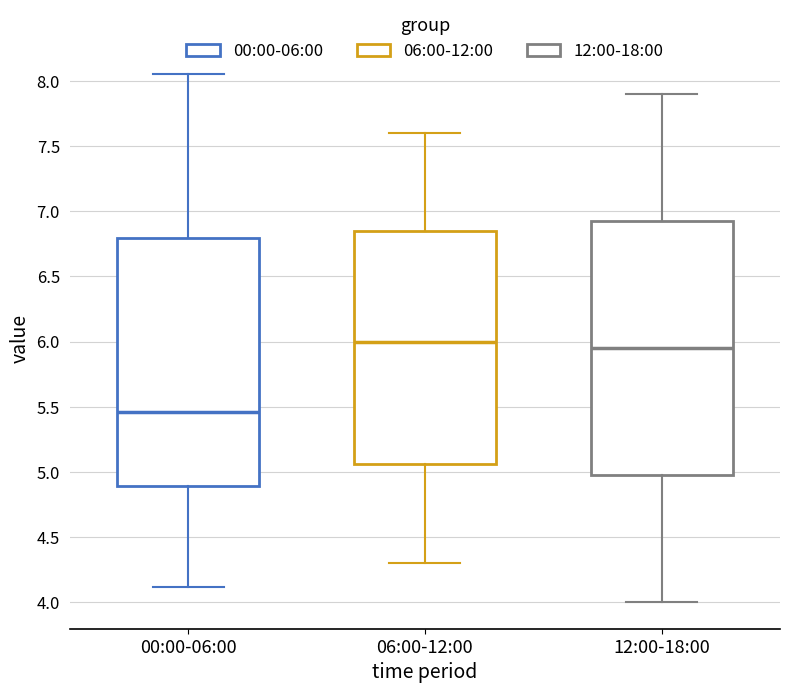

Reading left to right, transcribe this box plot: for each box, give where its median line is, the range the box spans, and where its two whiskers end, as read against the y-axis. The values are not printed on the chart, so give them approximately, as read against the axis.

00:00-06:00: median 5.45, box 4.90 to 6.80, whiskers 4.10 to 8.05
06:00-12:00: median 6.00, box 5.05 to 6.85, whiskers 4.30 to 7.60
12:00-18:00: median 5.95, box 5.00 to 6.95, whiskers 4.00 to 7.90